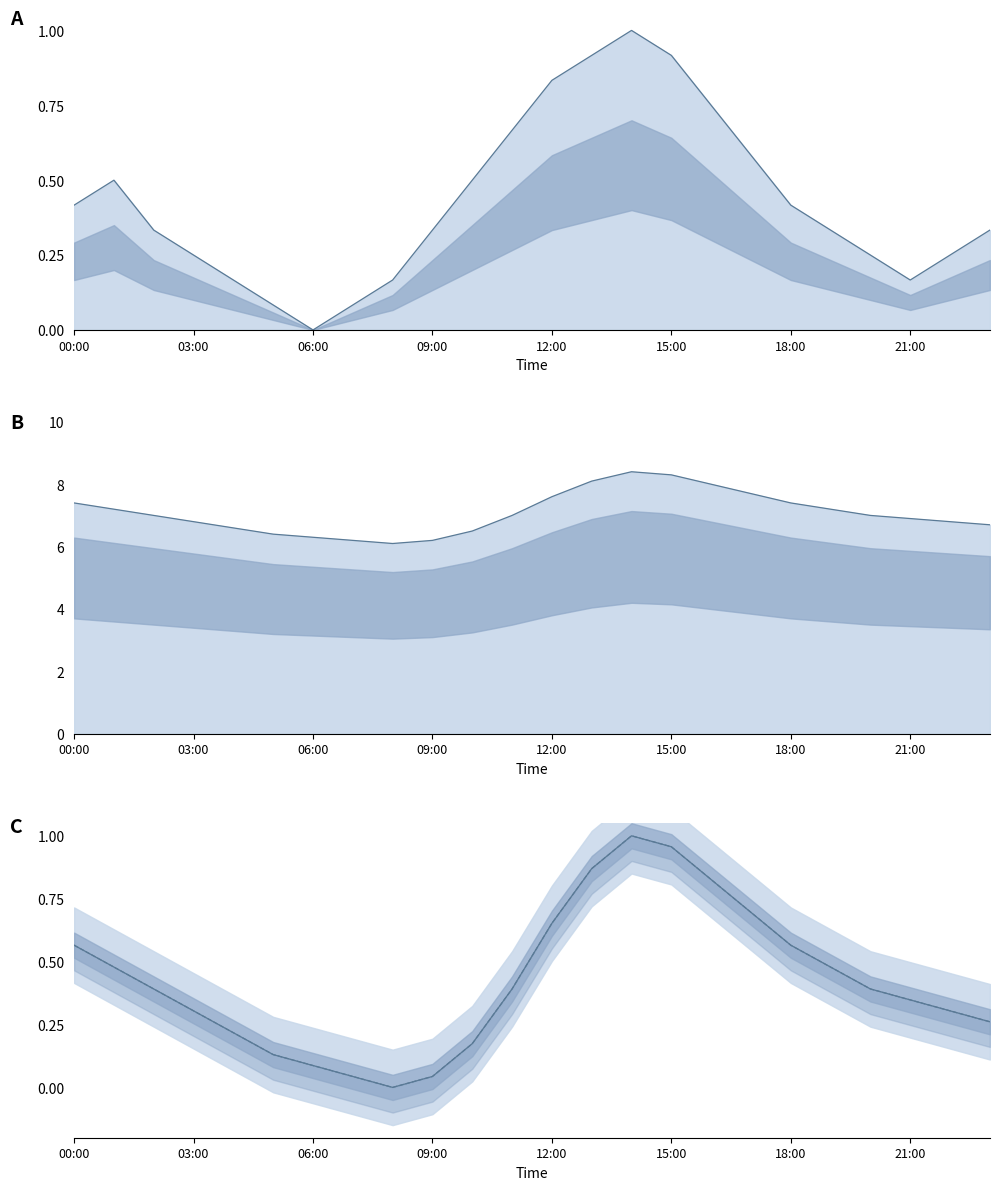

What is the difference between the temp line values at 19 and 06:00?

0.1